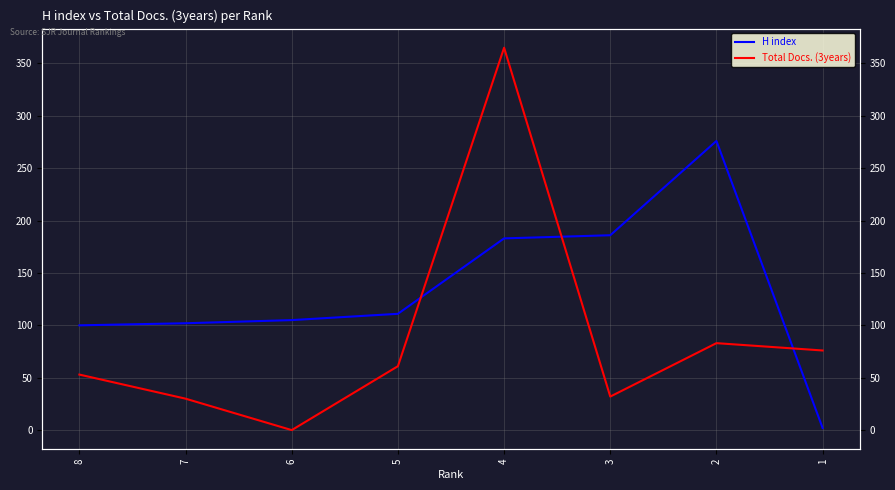

How many data points in H index are less than 111?

4